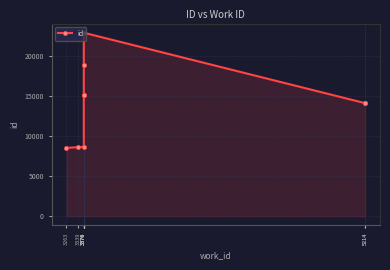

What is the greatest value displayed?

22889